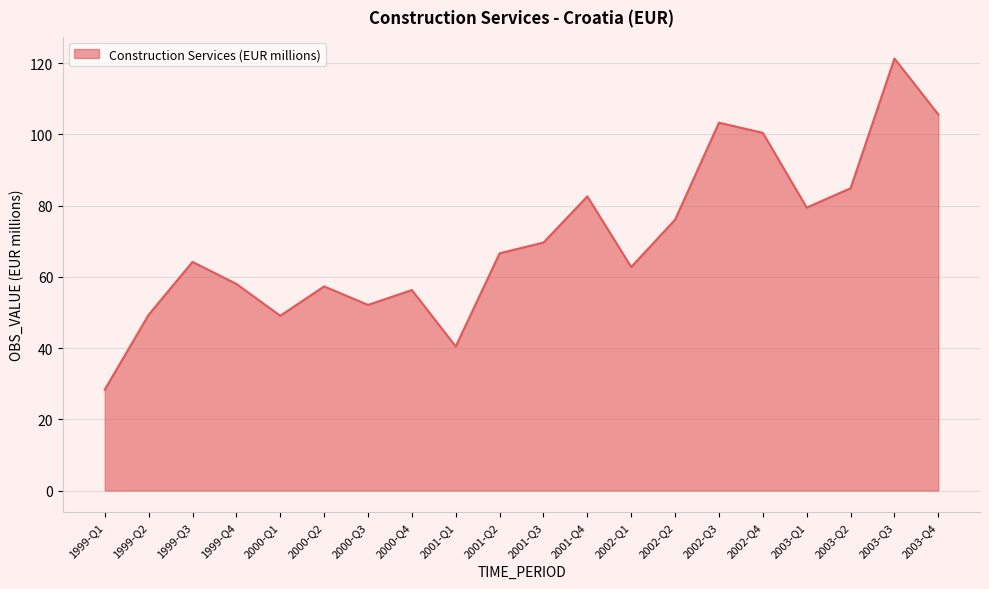

Where does the data first go above 66?

2001-Q2